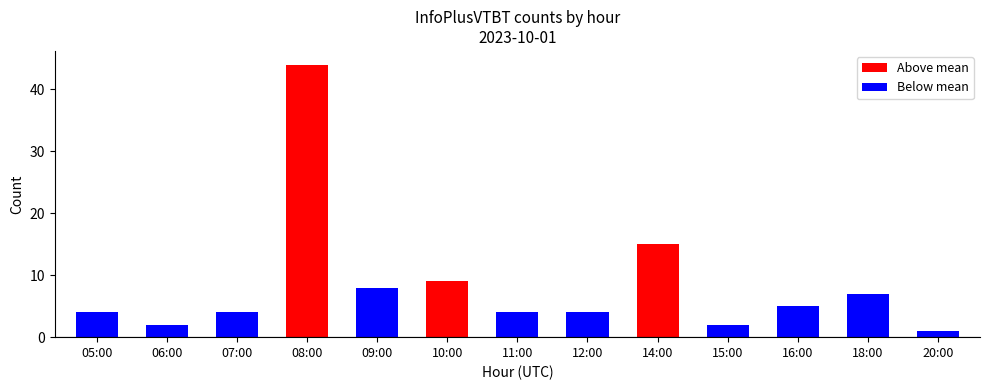

Reading left to right, transcribe all the data shown in this chart.

4	2	4	44	8	9	4	4	15	2	5	7	1